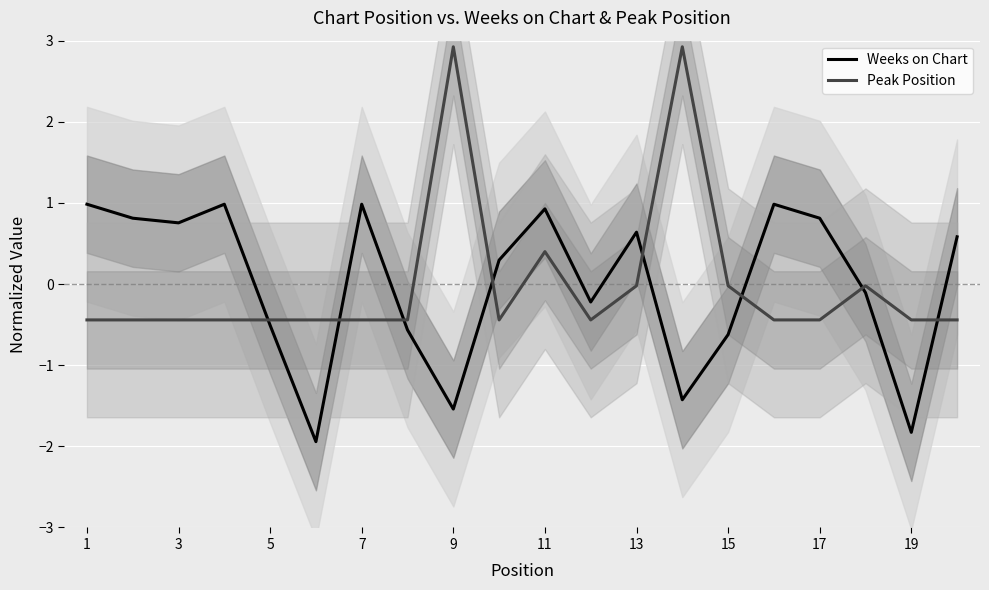

The Weeks on Chart series shows -1.8 at 19. True or false?

True